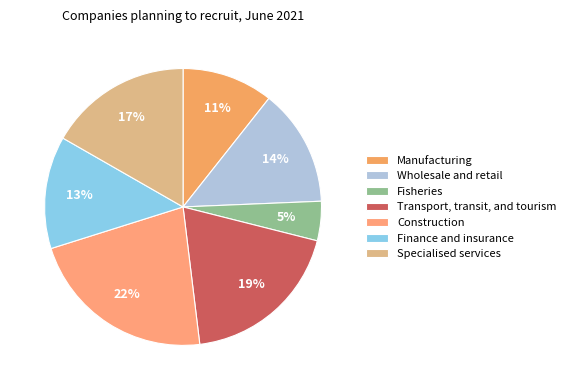

The Manufacturing slice represents 11% of the pie. True or false?

True